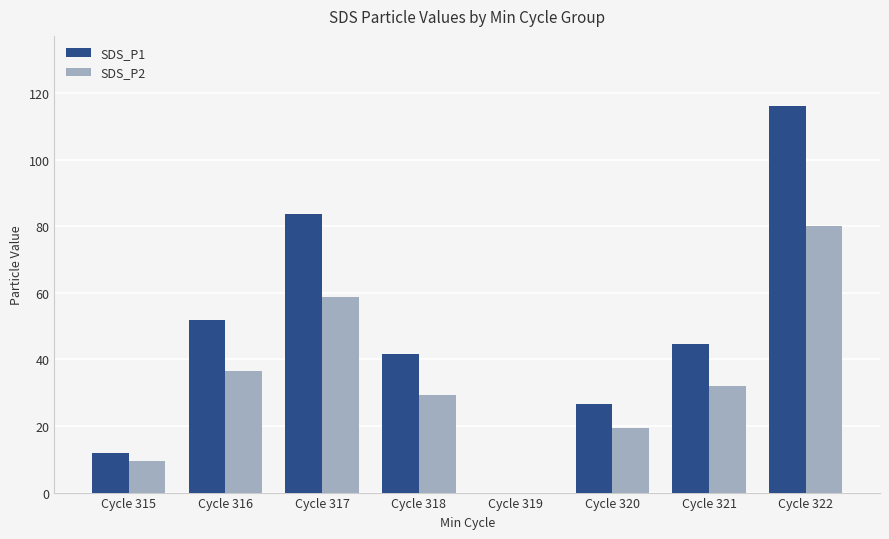

What is the sum of all SDS_P2 values?

266.0